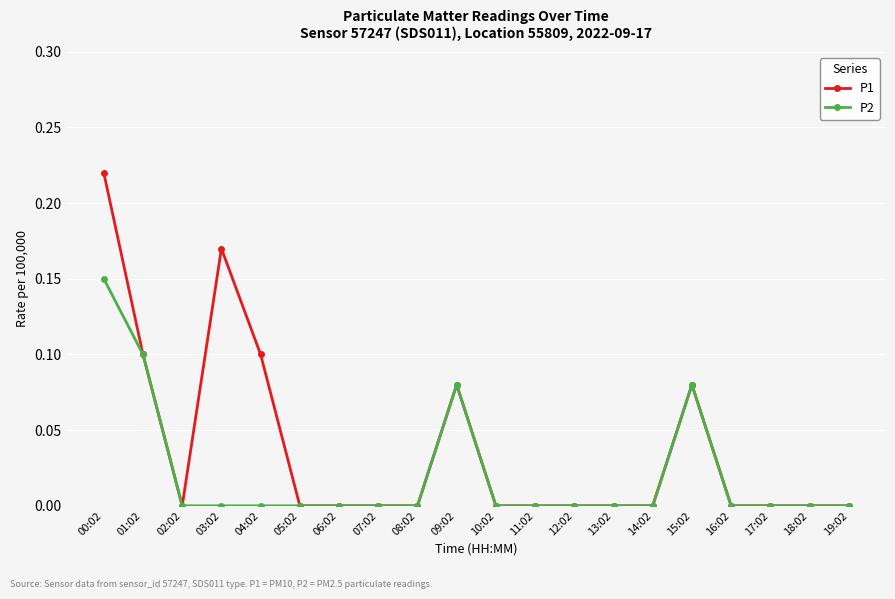

Which series has the largest range (max minus min)?

P1